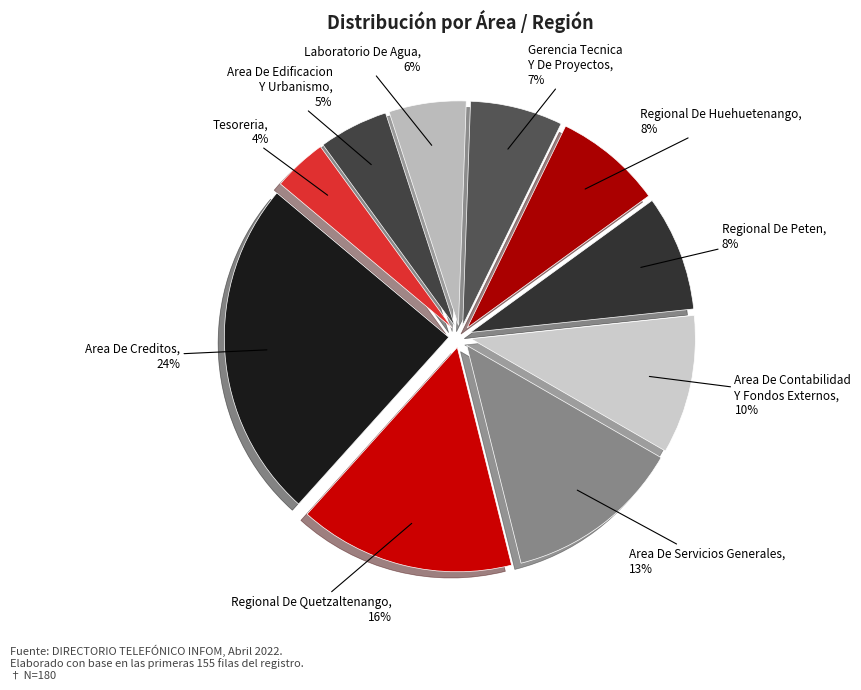

Is there a majority slice in this chart?

No